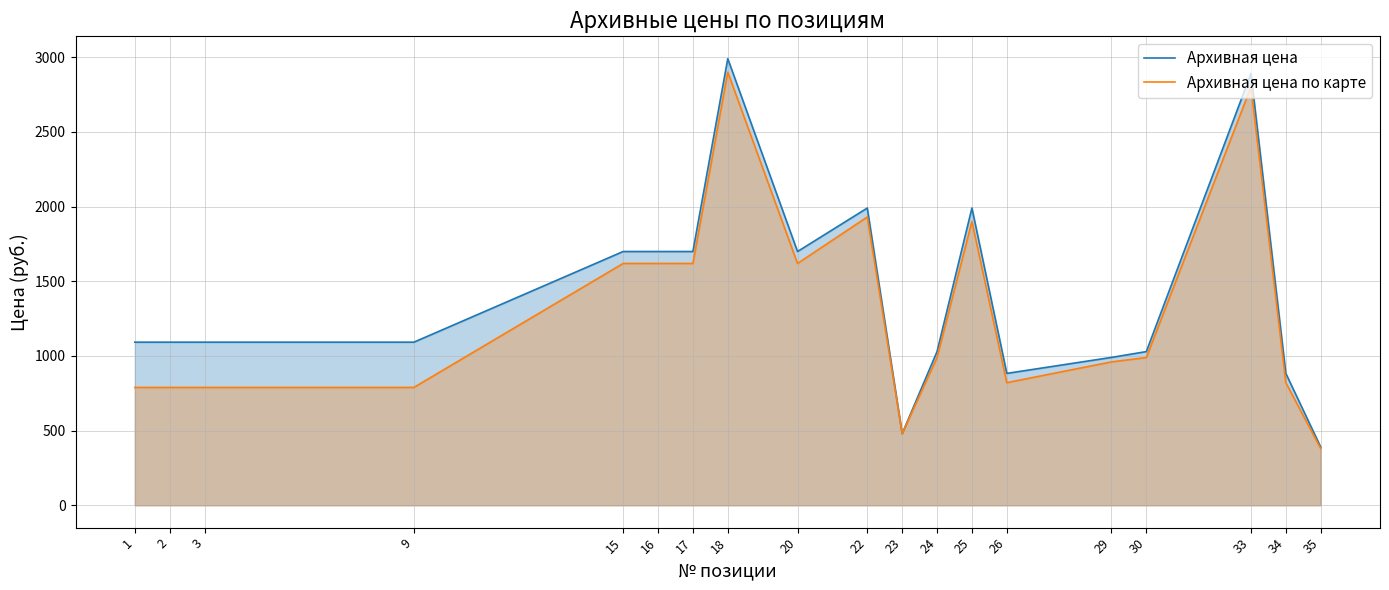

True or false: Архивная цена по карте and Архивная цена intersect in this chart.

False